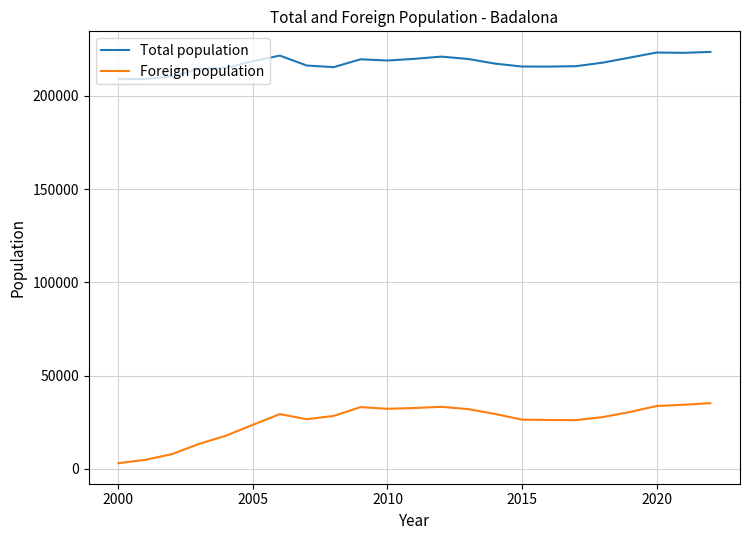

Which series has the largest total across all categories?

Total population